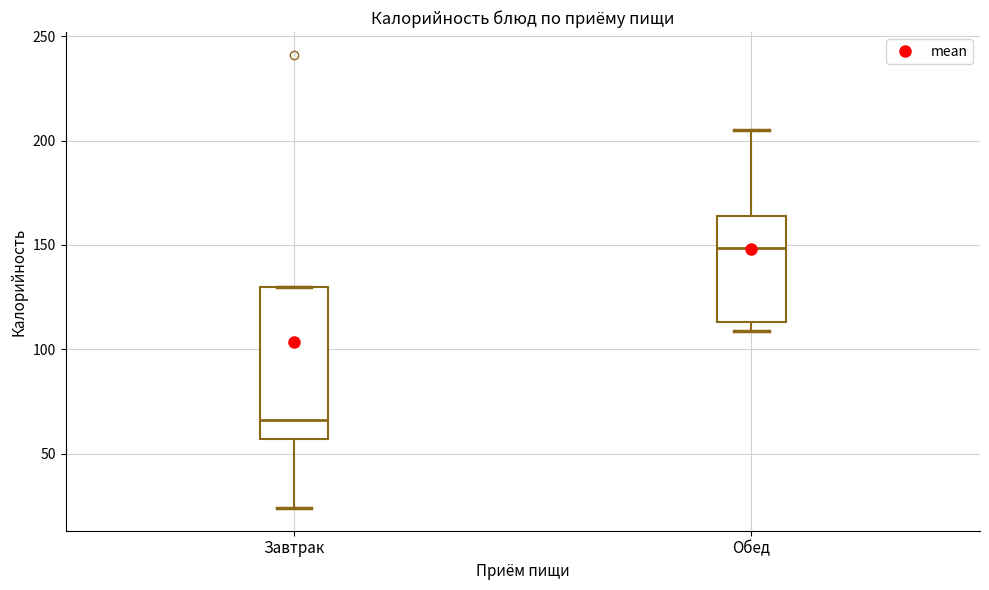

Reading left to right, read every box against the y-axis: the position of its median line, the range the box covers, and the ends of its whiskers. The values are not printed on the chart, so give them approximately, as read against the axis.

Завтрак: median 65, box 55 to 130, whiskers 25 to 130
Обед: median 150, box 115 to 165, whiskers 110 to 205